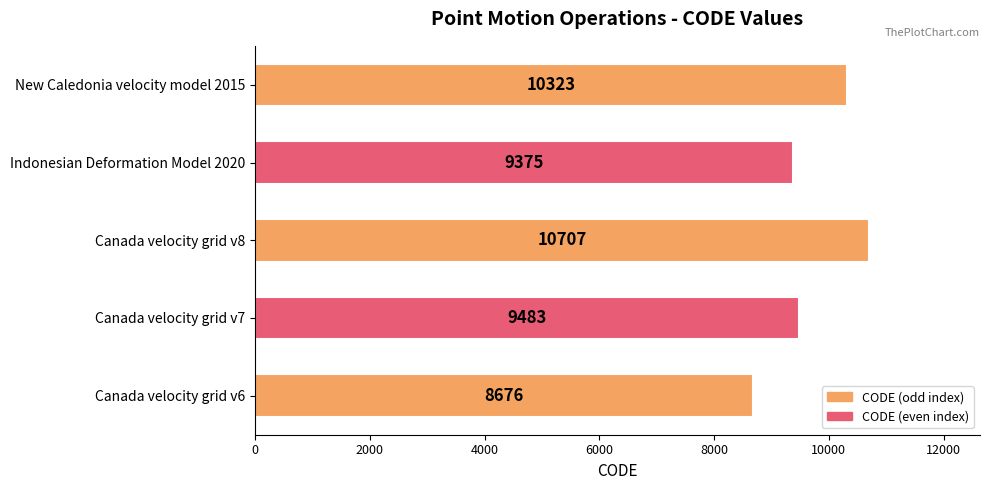

Rank the categories by value from lowest to highest.

Canada velocity grid v6, Indonesian Deformation Model 2020, Canada velocity grid v7, New Caledonia velocity model 2015, Canada velocity grid v8